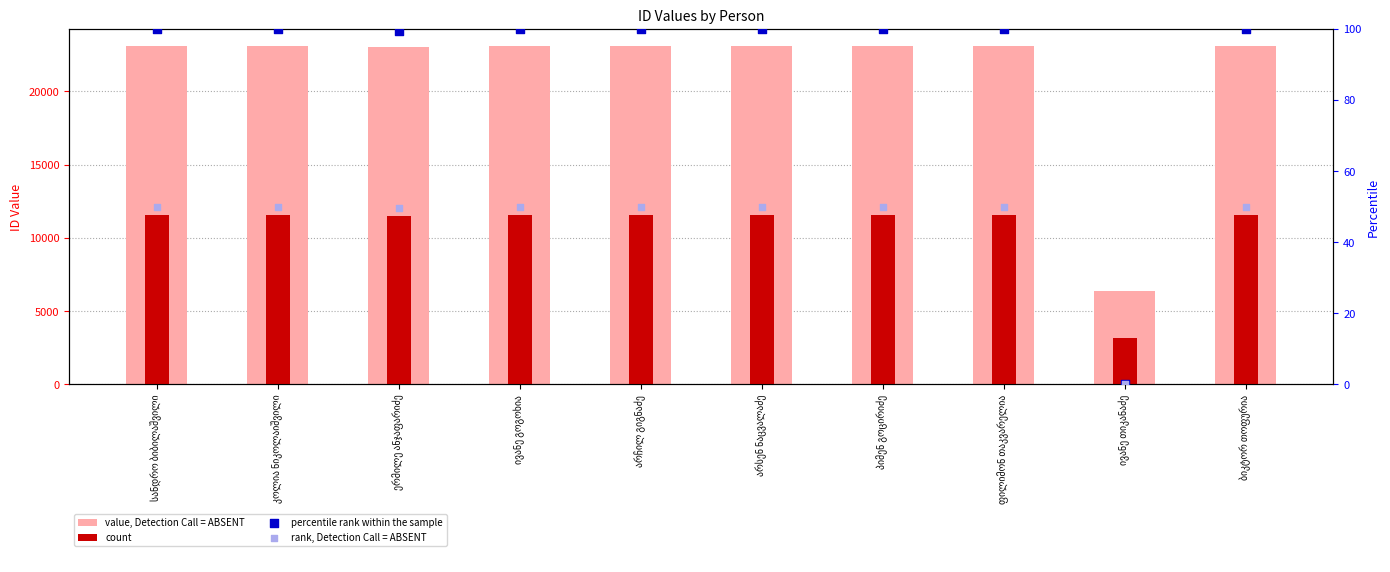

Which series has the widest spread of Y values?

value, Detection Call = ABSENT